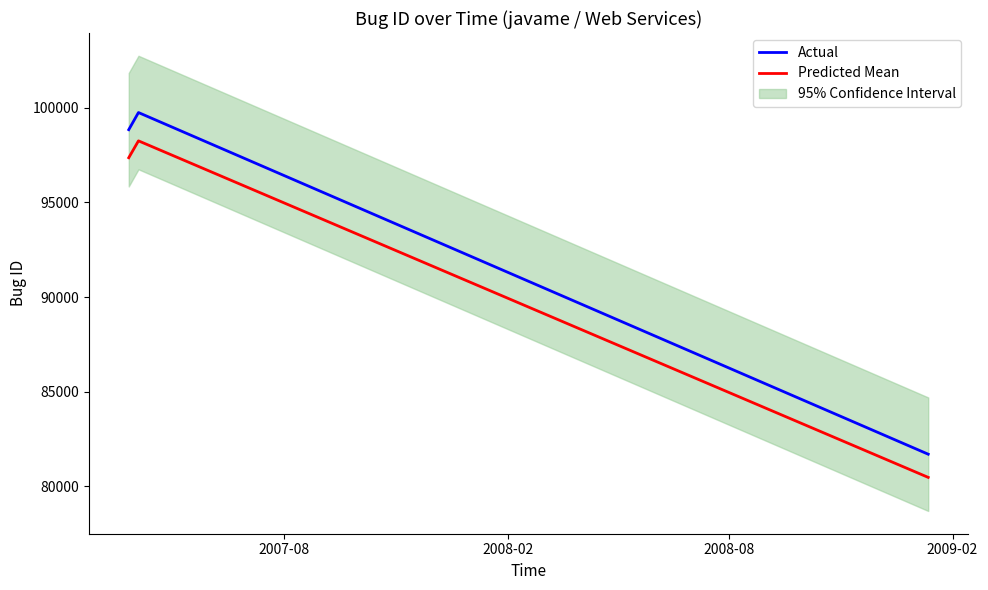

What is the lowest value of the Actual series?

81695.0